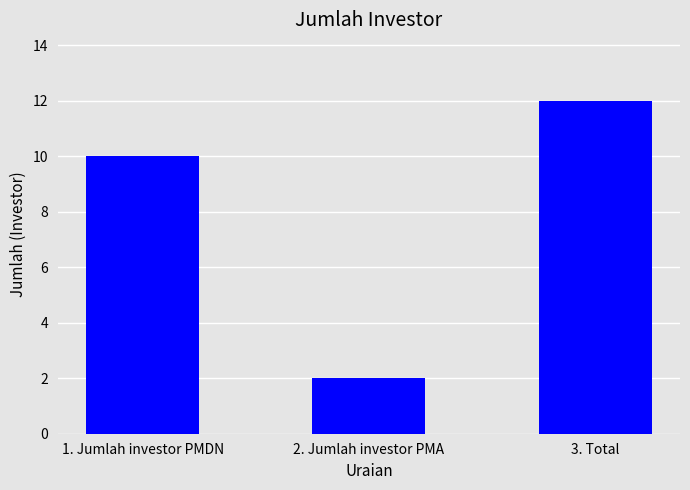

What is the minimum value shown in the chart?

2